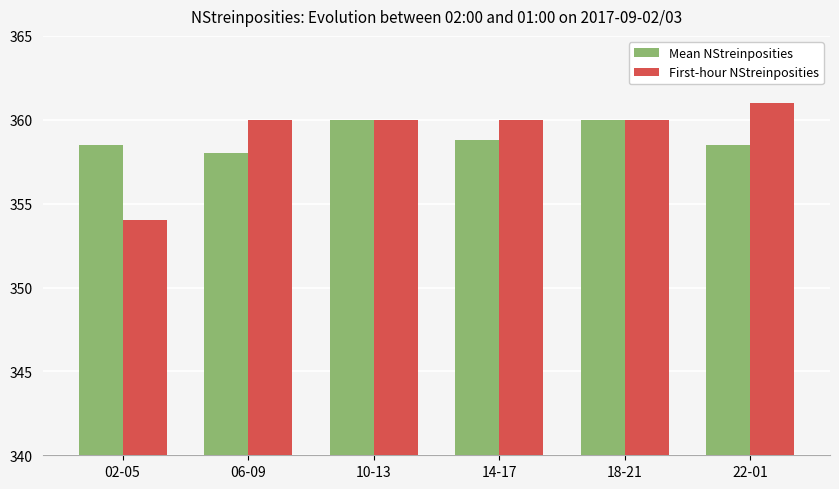

The value of Mean NStreinposities at 02-05 is 358.5. True or false?

True